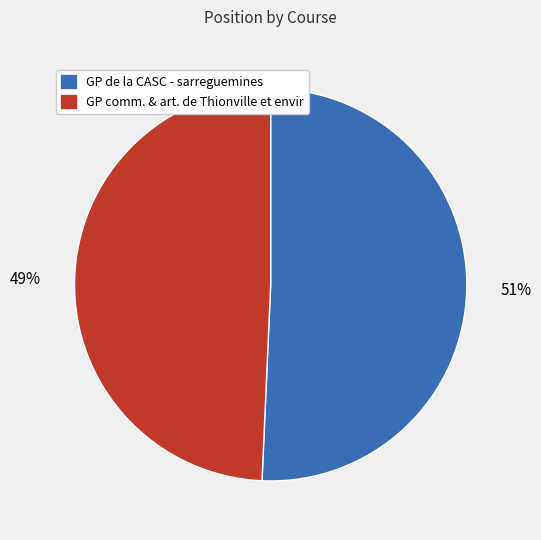

How many segments does this pie chart have?

2